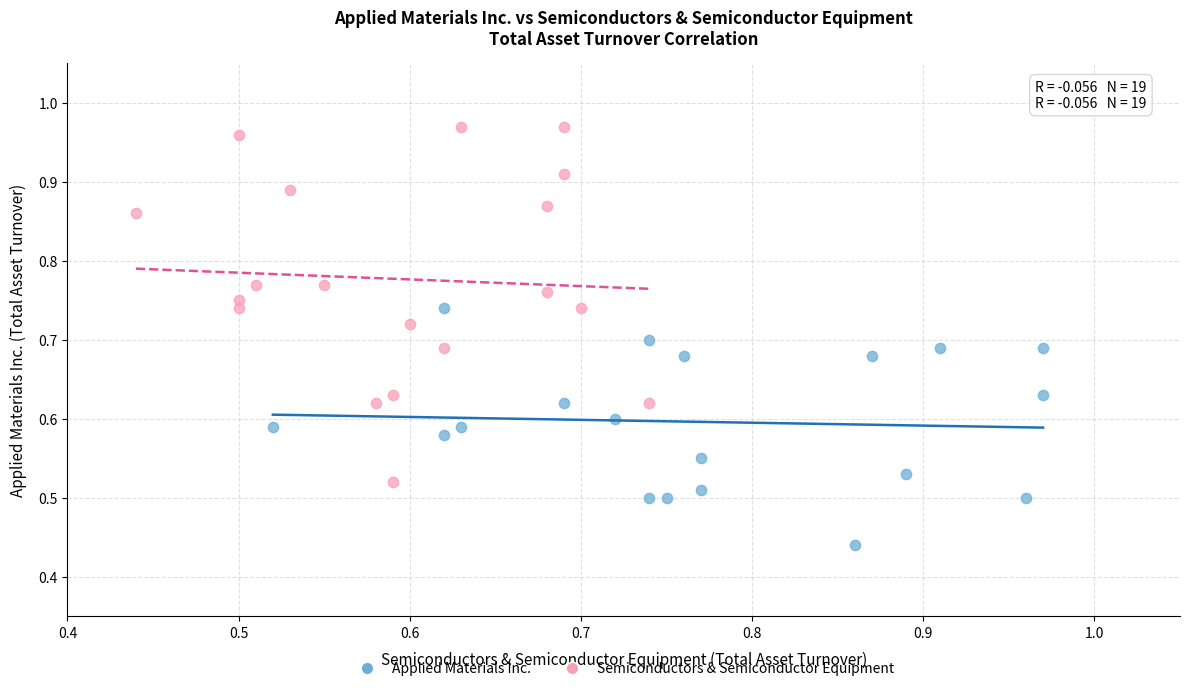

Which series contains the lowest Y value?

Applied Materials Inc.